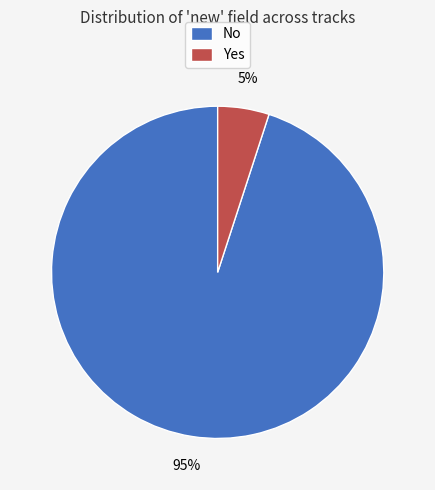

Which category has the biggest portion of the pie?

No